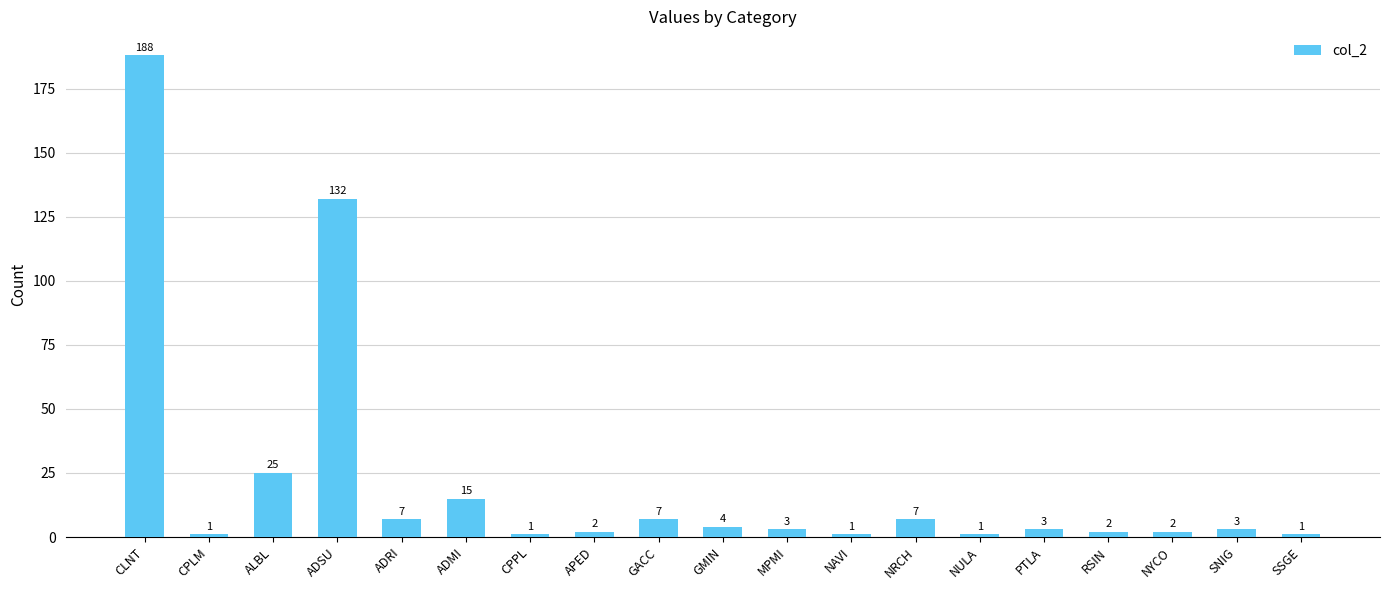

What is the approximate value at NULA?

1